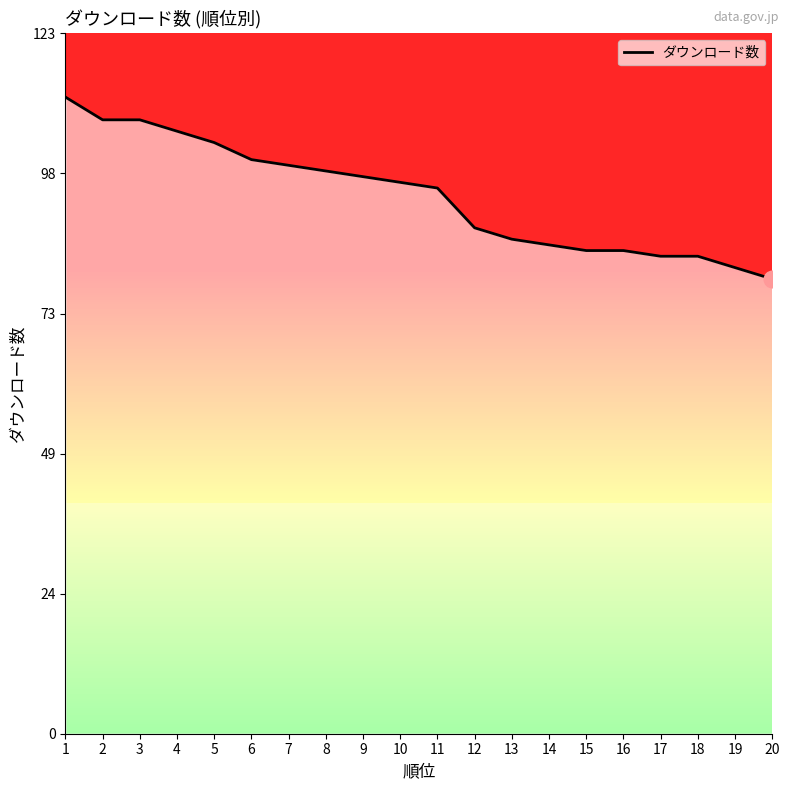

The value at 15 is 146. True or false?

False